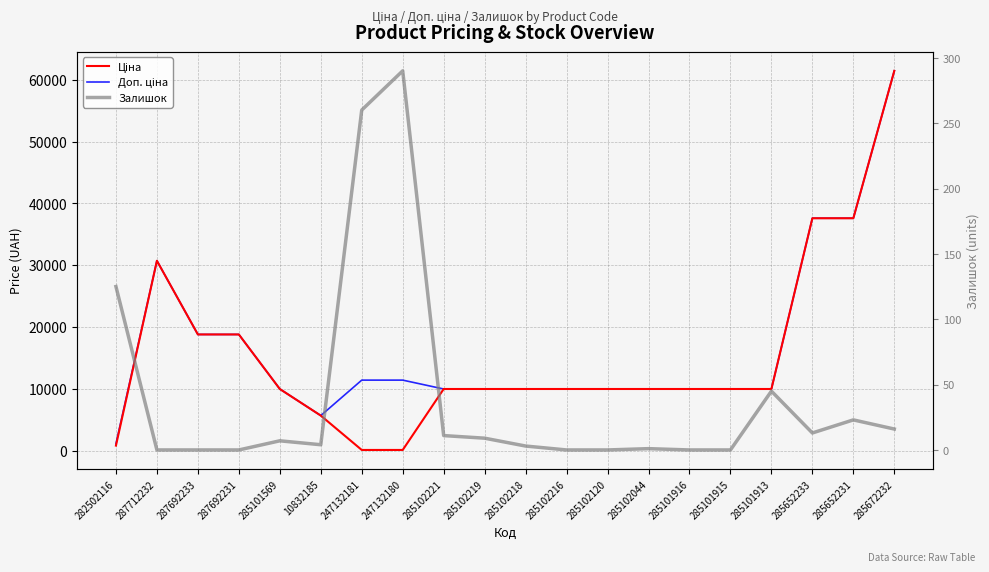

What is the total value across all series at 285652231?

75210.2